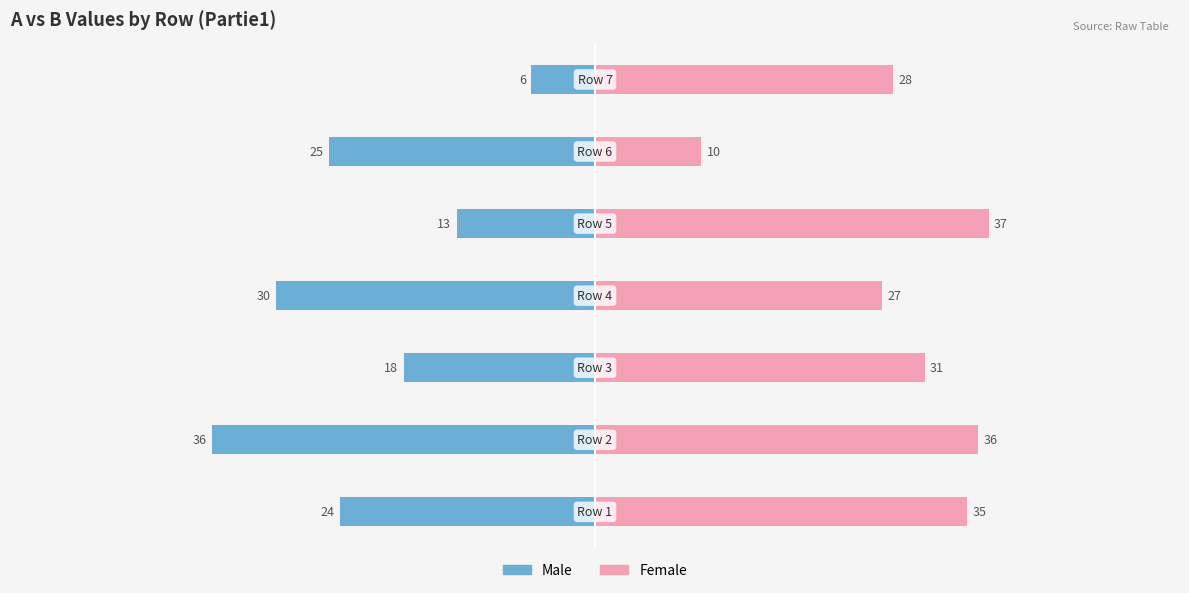

Rank the series by their average value, from lowest to highest.

Male, Female